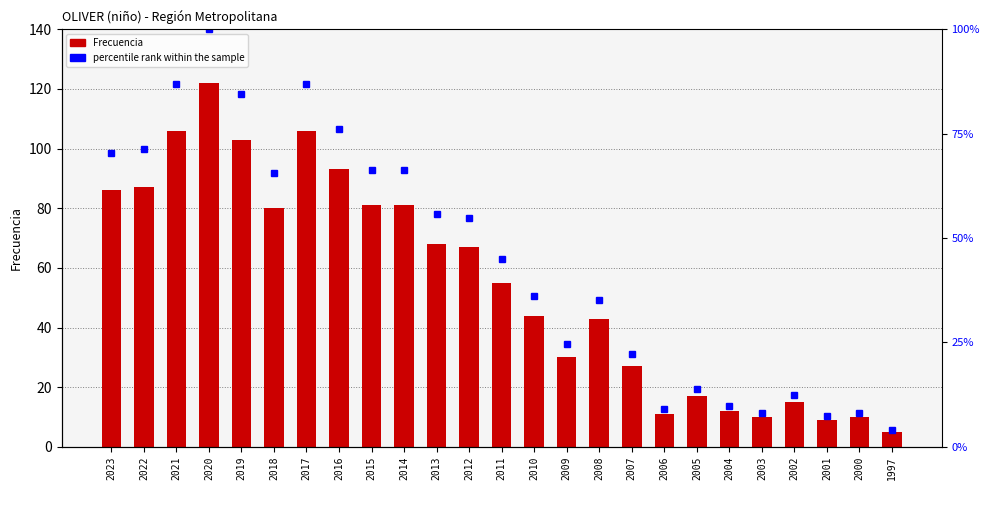

Count the number of categories in the chart.

25